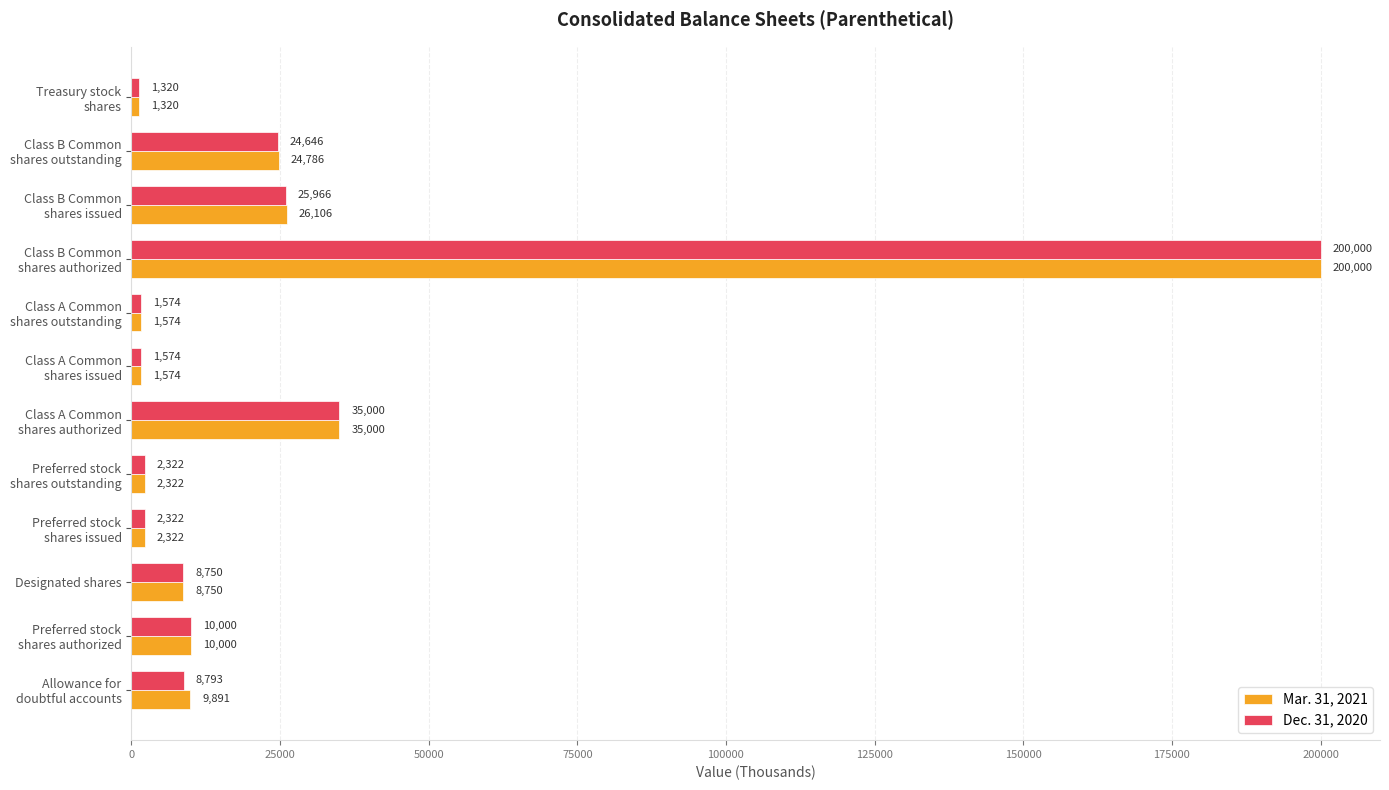

Which series has the largest total across all categories?

Mar. 31, 2021